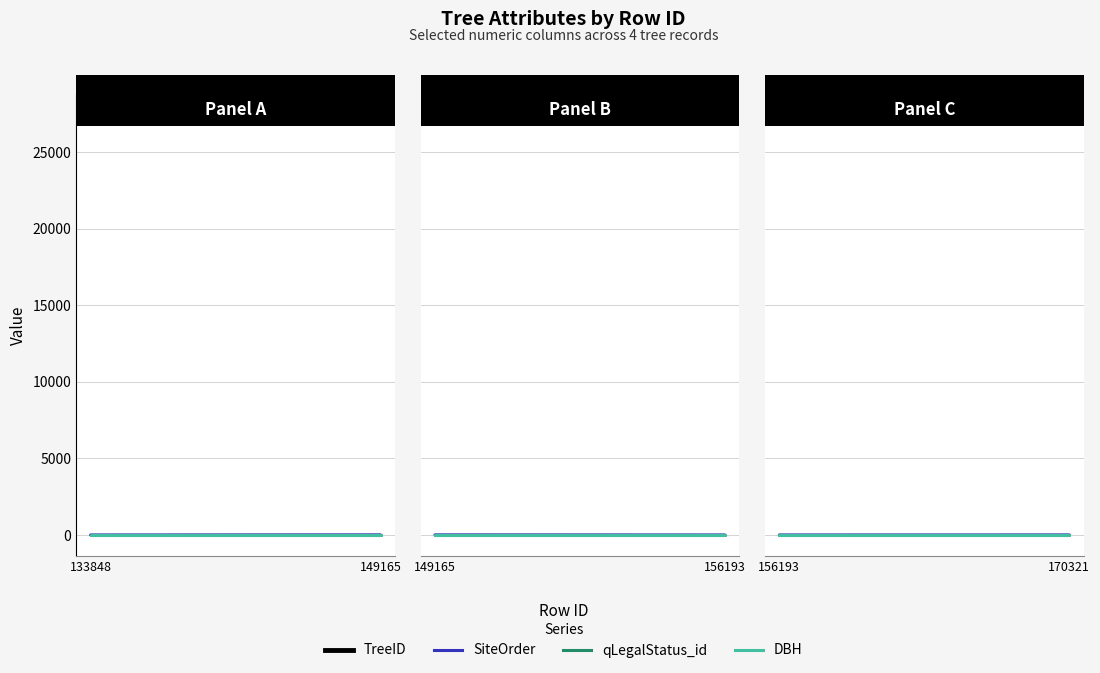

What is the difference between the maximum and minimum values in the SiteOrder series?

2